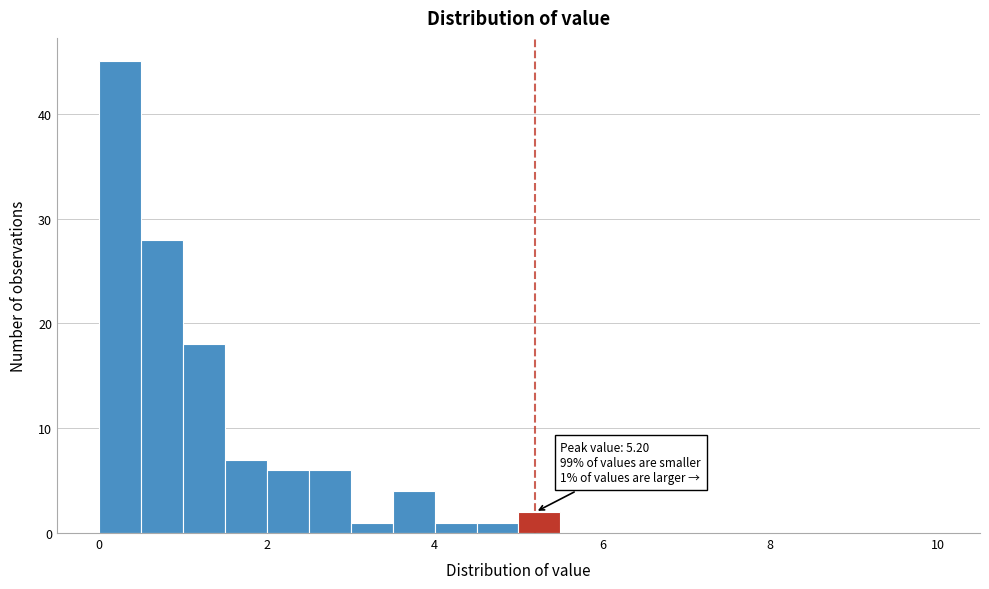

Read against the x-axis, roughly where is the centre of the tallest bar?

0.2